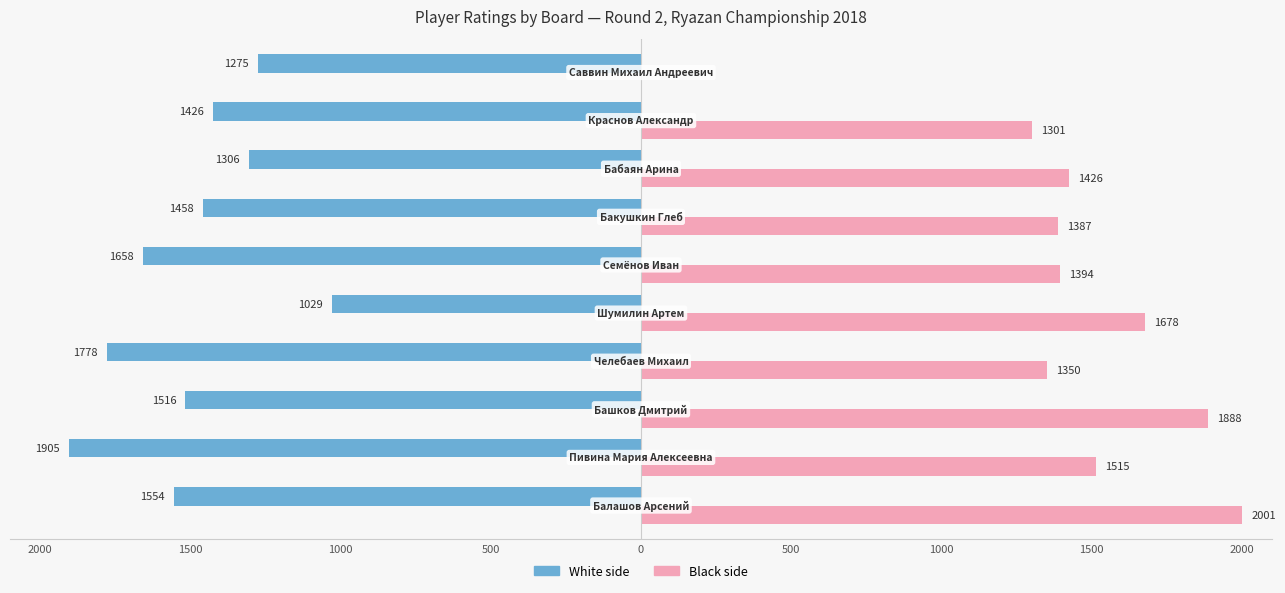

What is the greatest value displayed?

2001